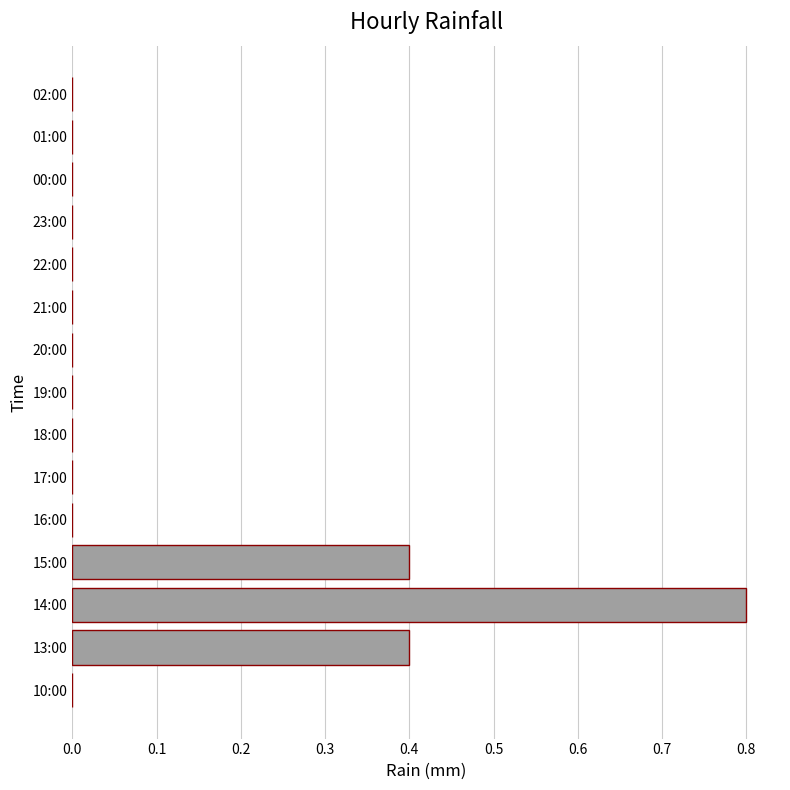

Reading top to bottom, transcribe all the data shown in this chart.

02:00=0.0	01:00=0.0	00:00=0.0	23:00=0.0	22:00=0.0	21:00=0.0	20:00=0.0	19:00=0.0	18:00=0.0	17:00=0.0	16:00=0.0	15:00=0.4	14:00=0.8	13:00=0.4	10:00=0.0